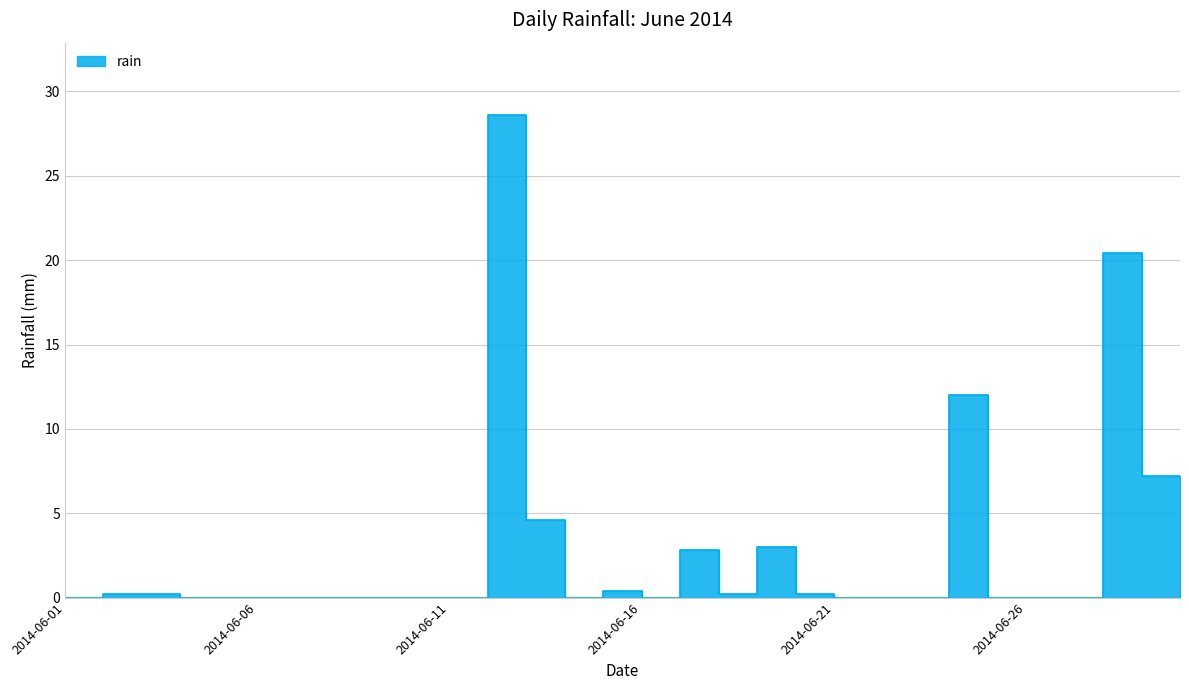

Between 2014-06-12 and 2014-06-22, which is larger?

2014-06-12